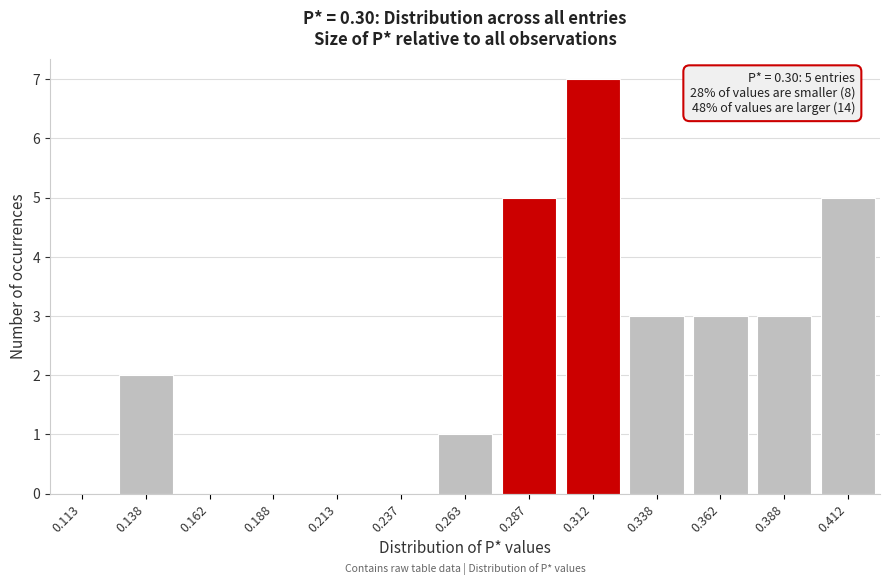

Over which range of the x-axis is the bar tallest?

0.300 to 0.325